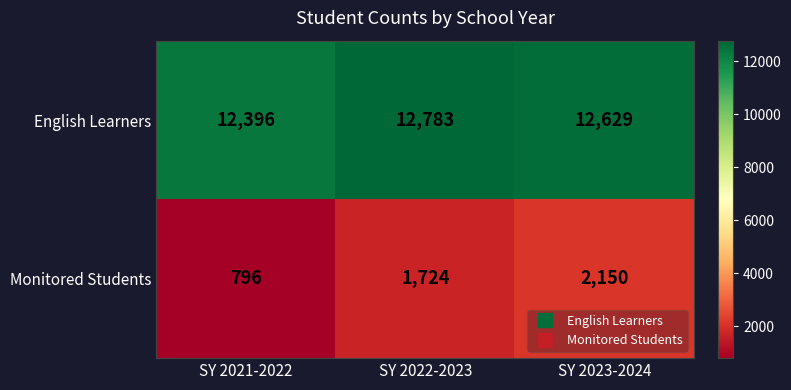

How many series are shown in this chart?

2